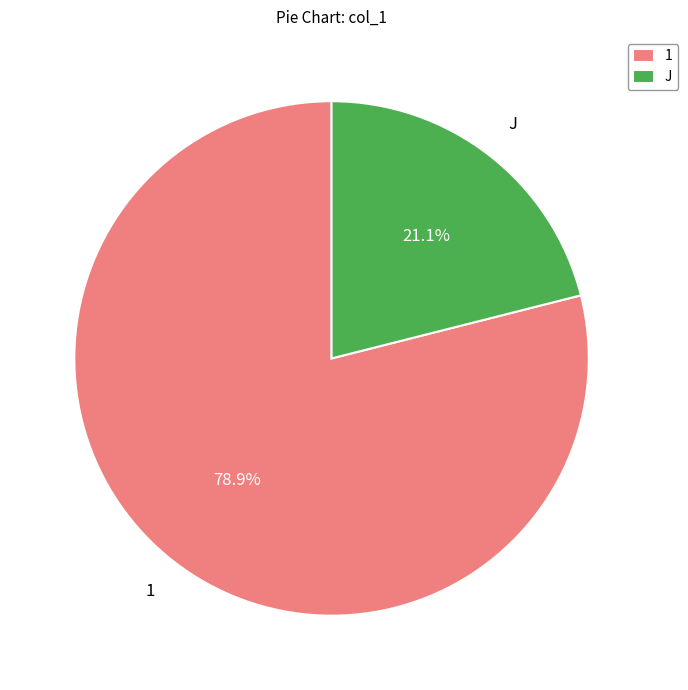

To the nearest percent, what portion does 1 represent?

79%